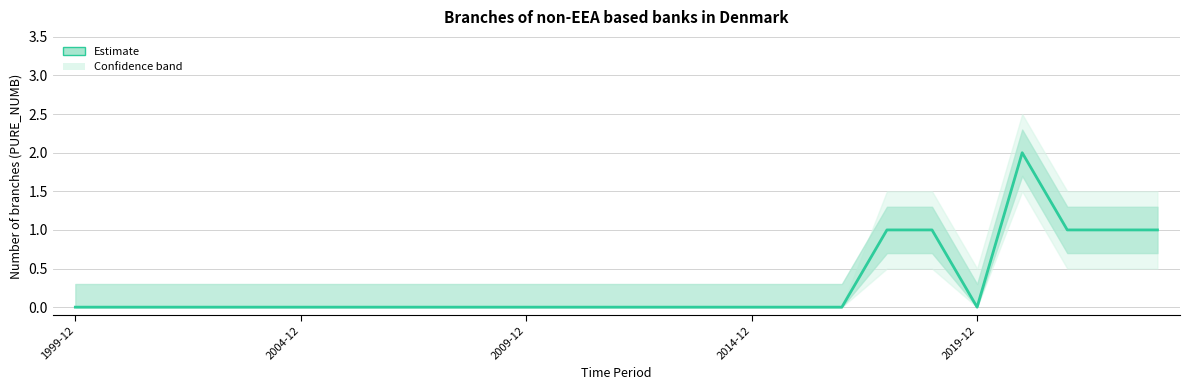

How many values are between 0 and 1?

24